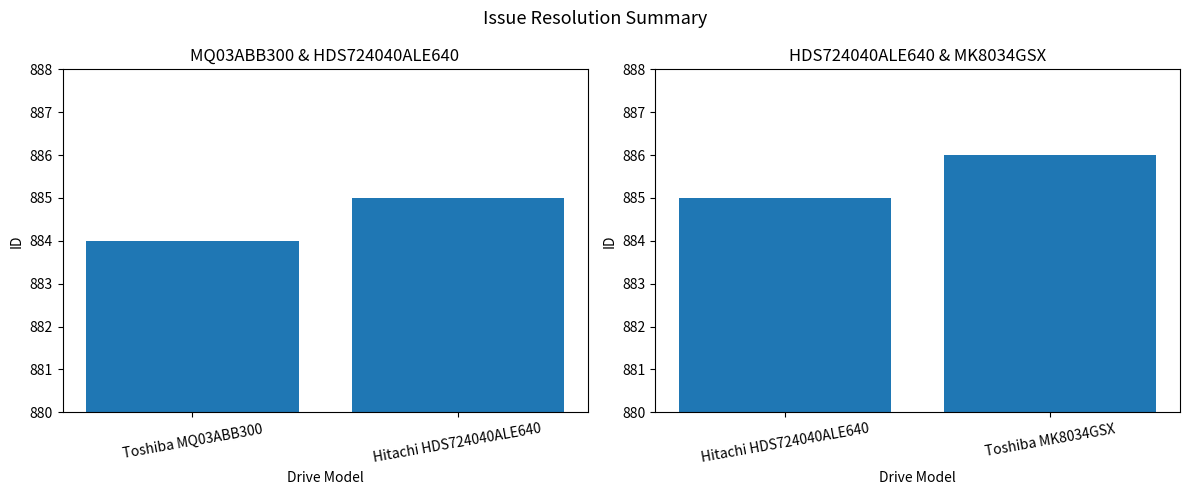

The value at Toshiba MK8034GSX is 620. True or false?

False